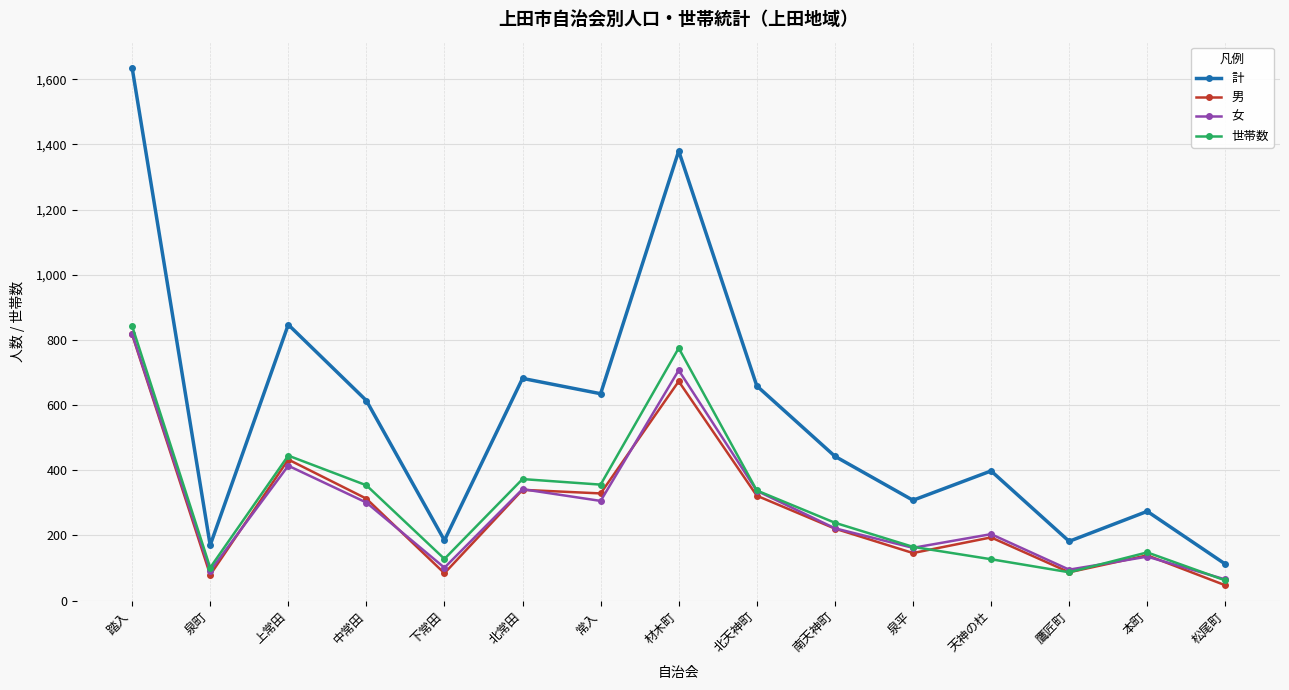

How many data points in 世帯数 are less than 239?

7